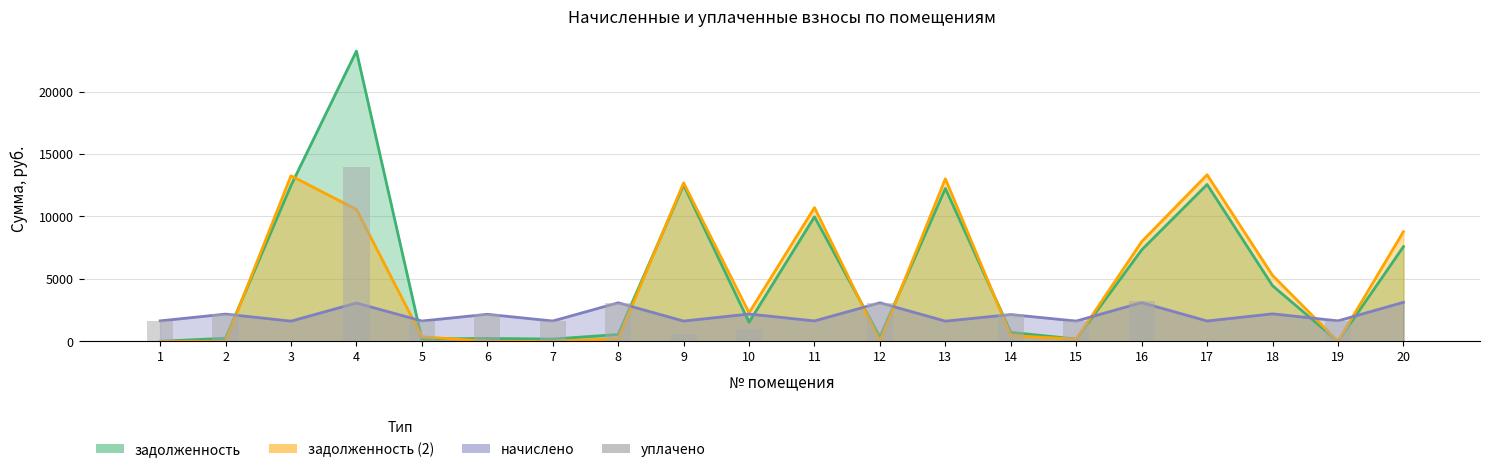

Where is the data nearest to the value 7000?

16